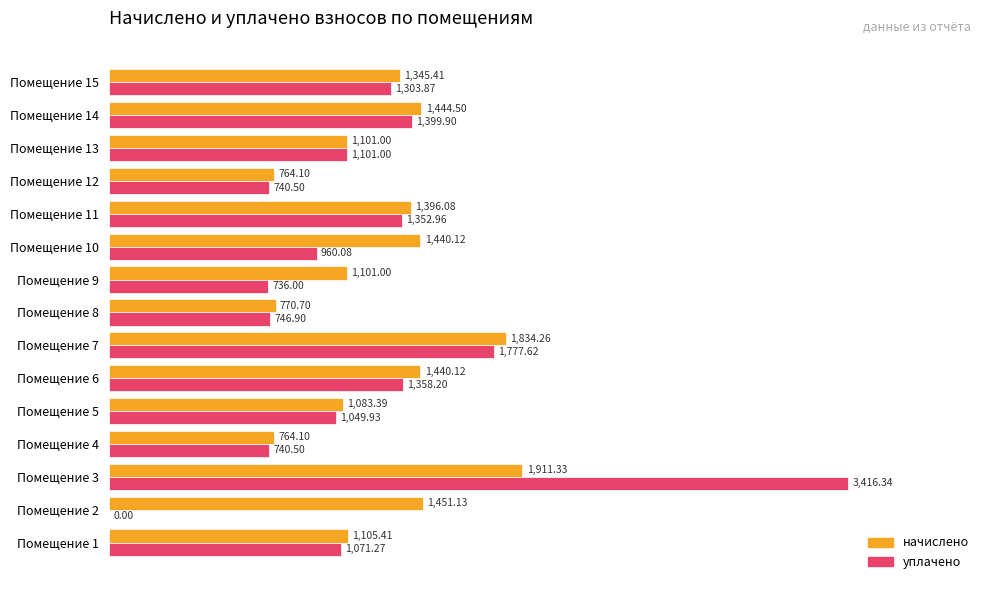

At which category is the sum across all series the highest?

Помещение 3